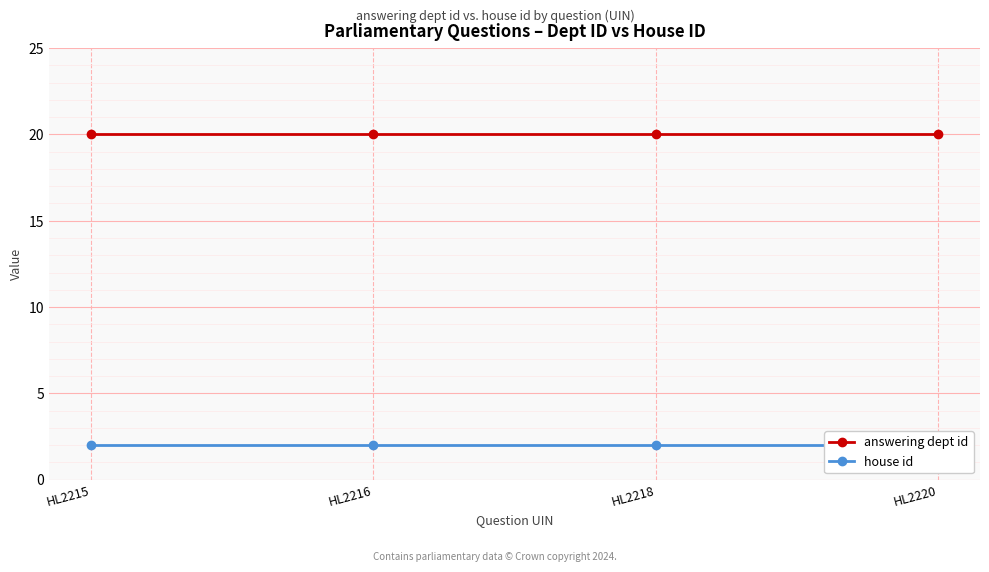

How many data points does each series have?

4